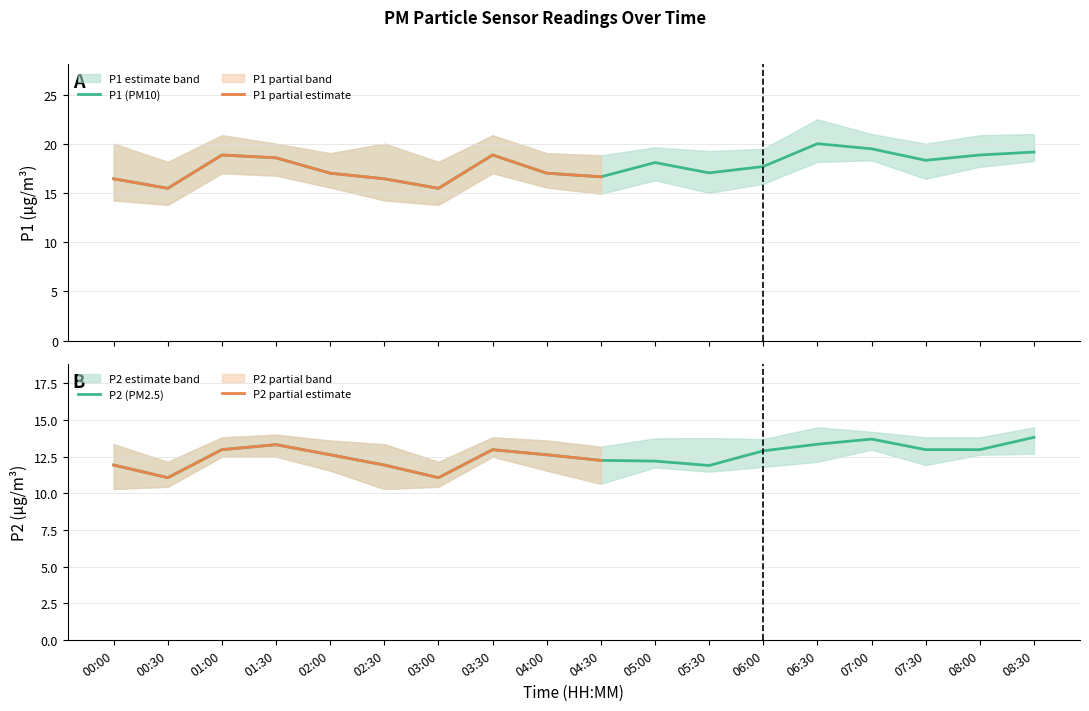

Which series changed the most between 05:00 and 05:30?

P1